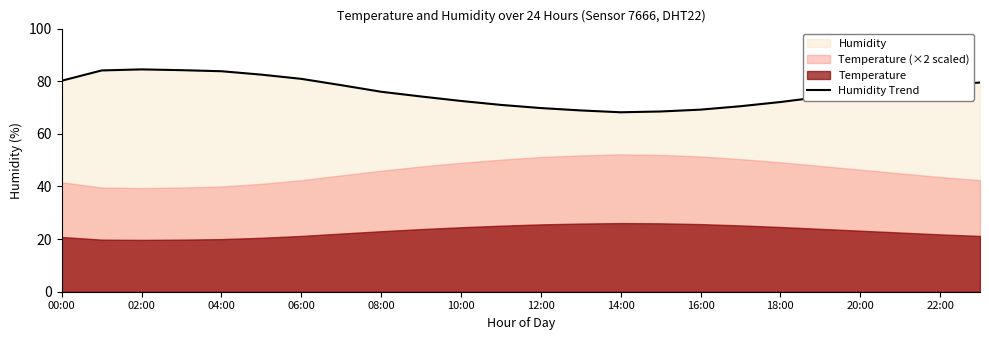

What is the maximum value shown in the chart?

84.5